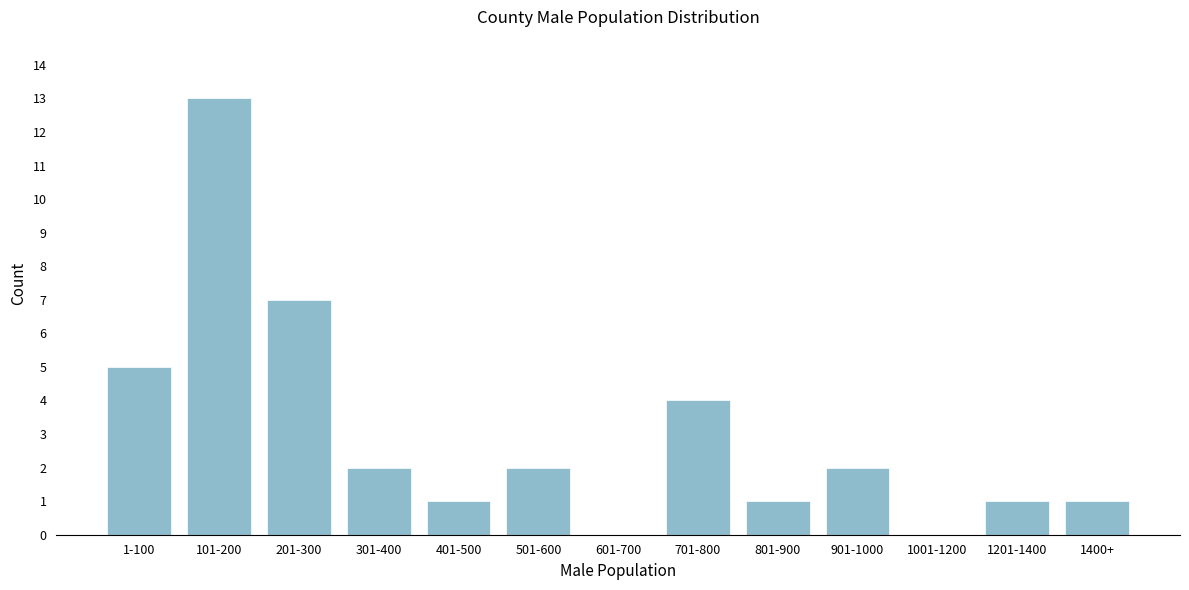

Reading left to right, transcribe all the data shown in this chart.

1-100=5	101-200=13	201-300=7	301-400=2	401-500=1	501-600=2	601-700=0	701-800=4	801-900=1	901-1000=2	1001-1200=0	1201-1400=1	1400+=1